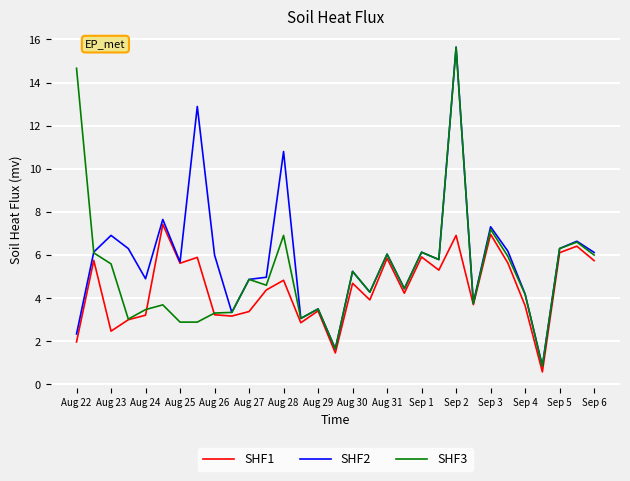

Rank the series by their average value, from highest to lowest.

SHF2, SHF3, SHF1